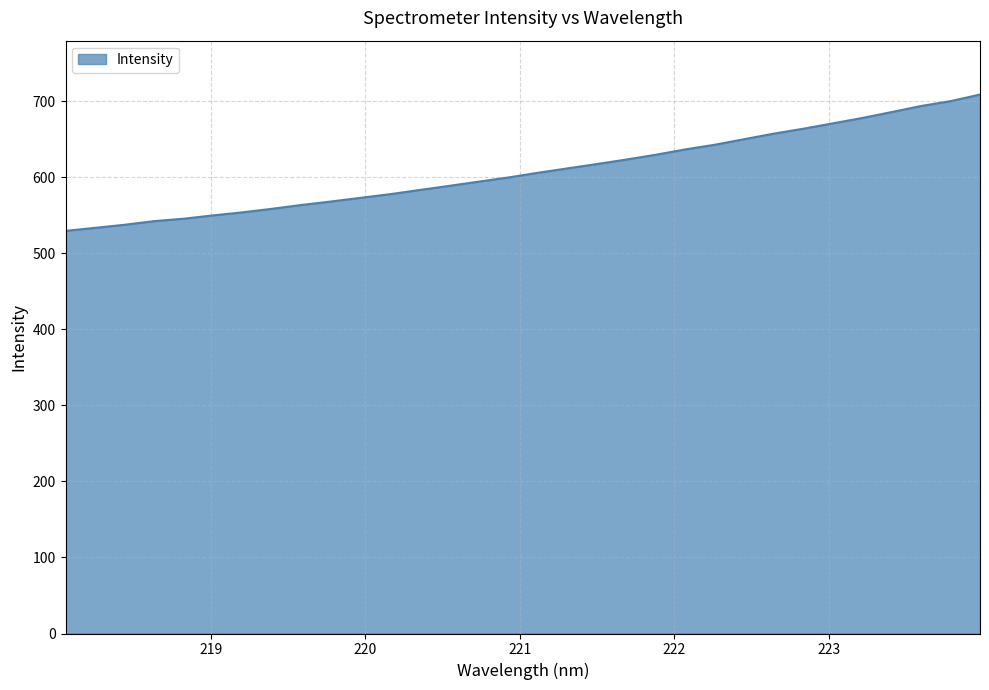

What is the smallest value displayed?

529.4